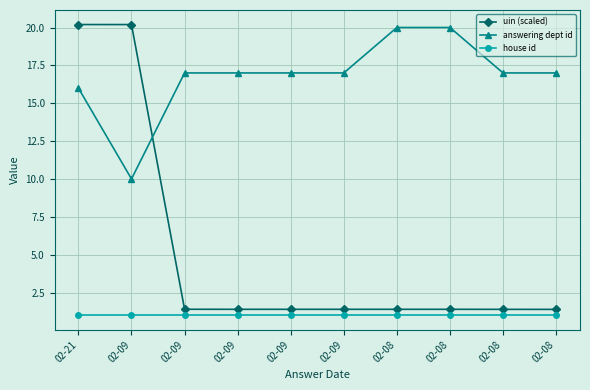

What is the maximum value for answering dept id?

20.0